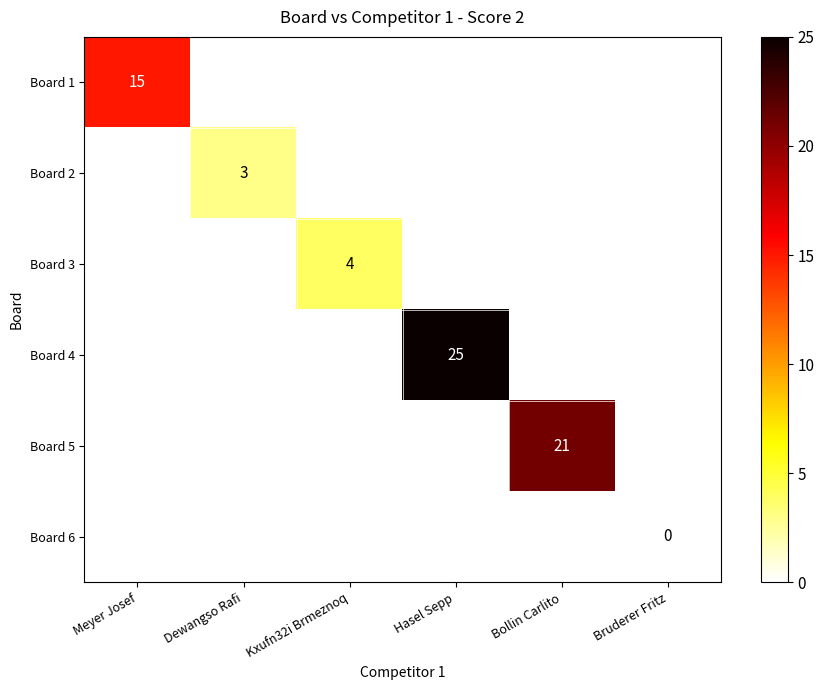

How many categories are shown in the chart?

6